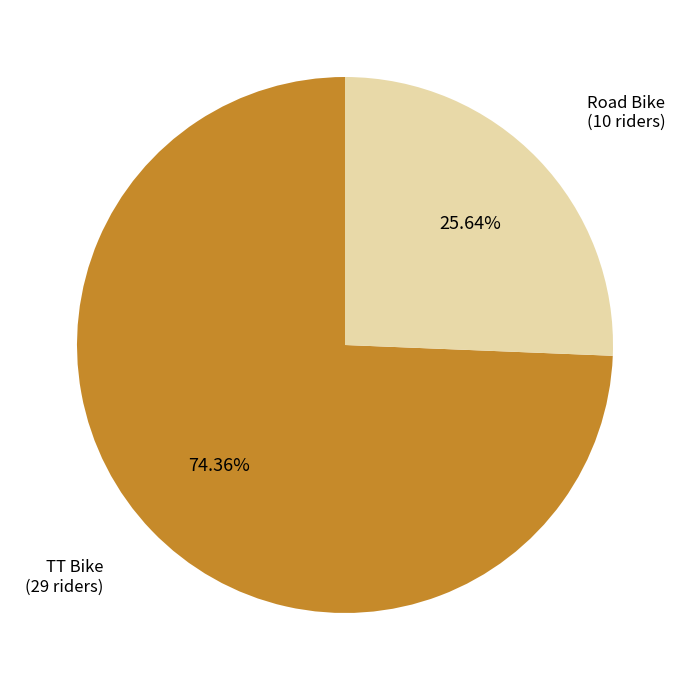

Does any single category account for the majority?

Yes